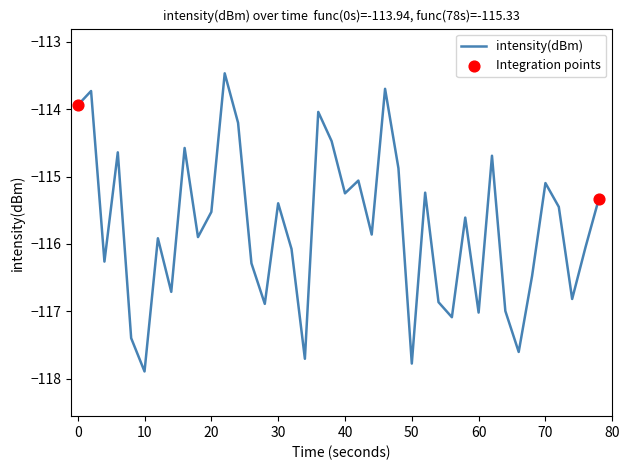

What is the greatest value displayed?

-113.5